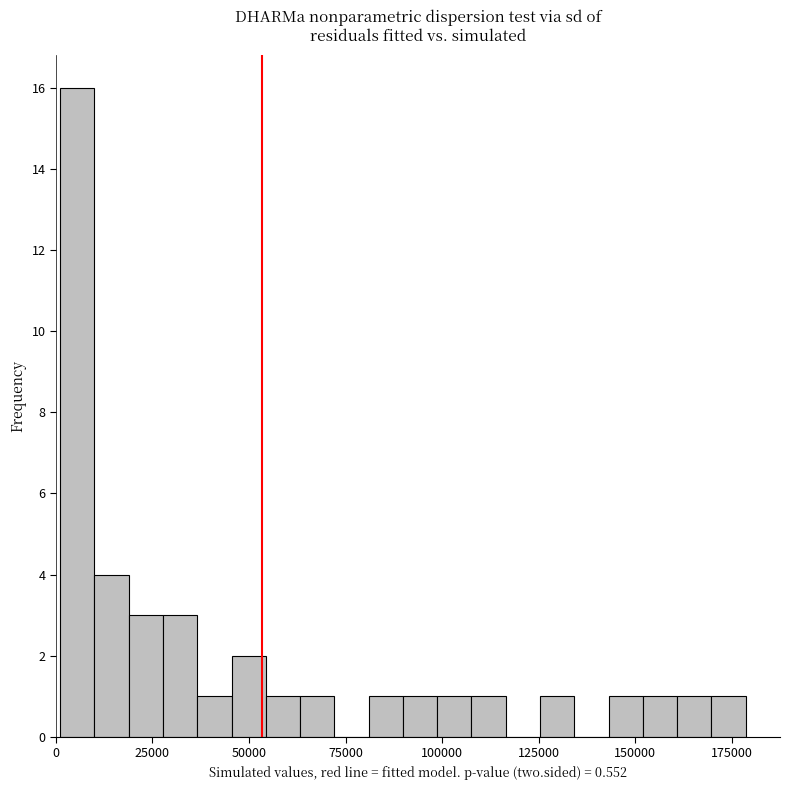

Read against the x-axis, roughly where is the centre of the tallest bar?

5000